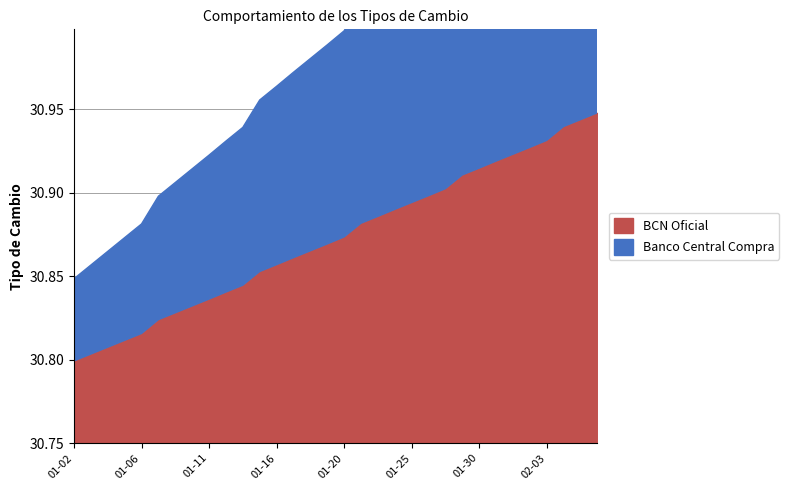

What is the difference between the maximum and minimum values in the Banco Central Compra series?

0.1